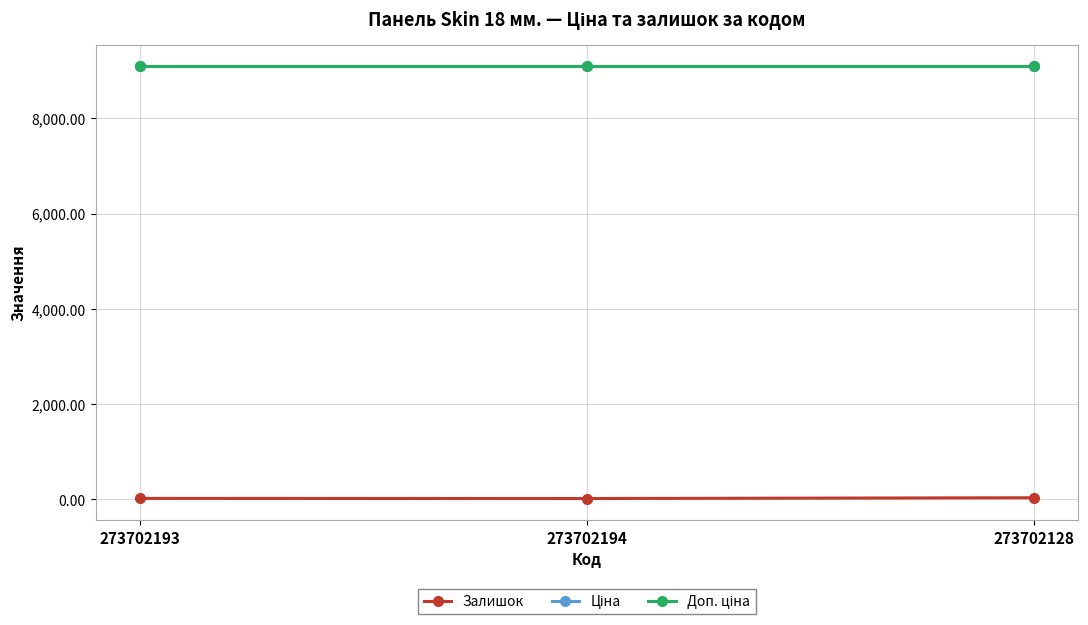

What is the value of the Доп. ціна point at the 2nd from the left?

9092.0